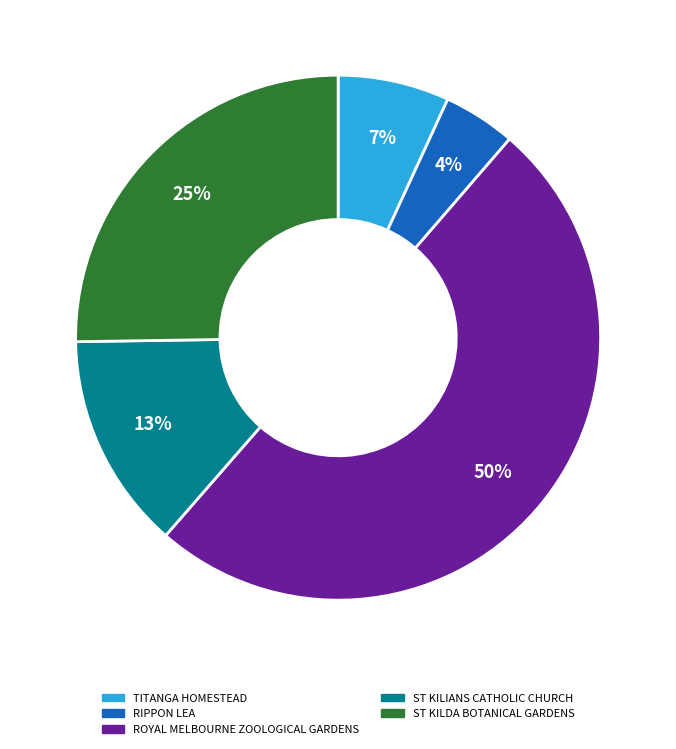

What percentage is the ST KILIANS CATHOLIC CHURCH slice, to the nearest percent?

13%